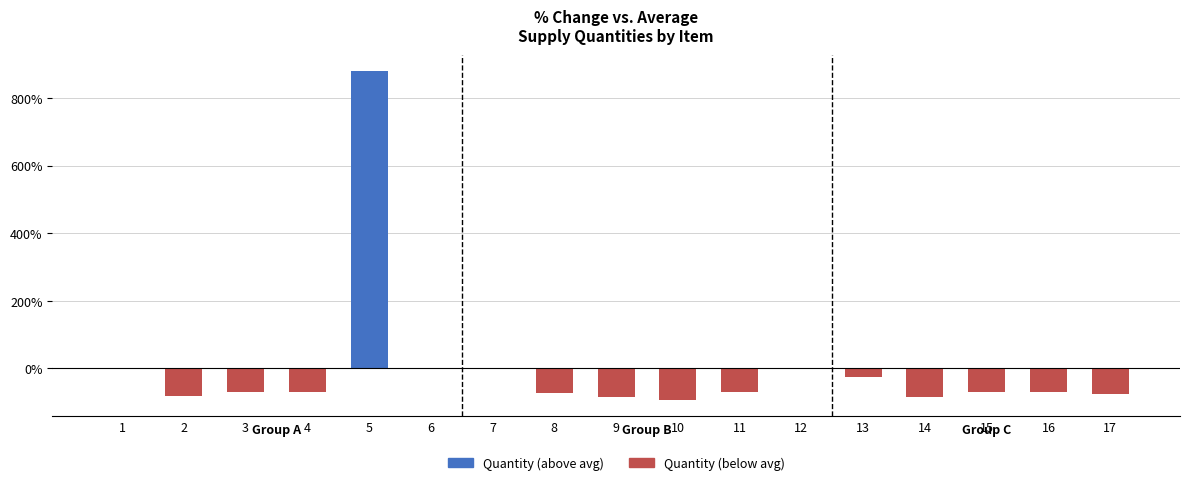

Is it true that Quantity (above avg) equals -363.1 at 2?

False